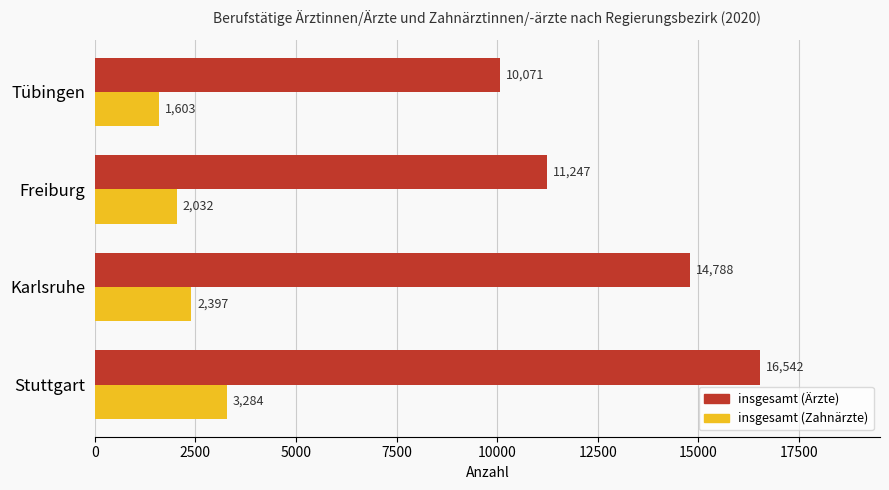

What is the greatest value displayed?

16542